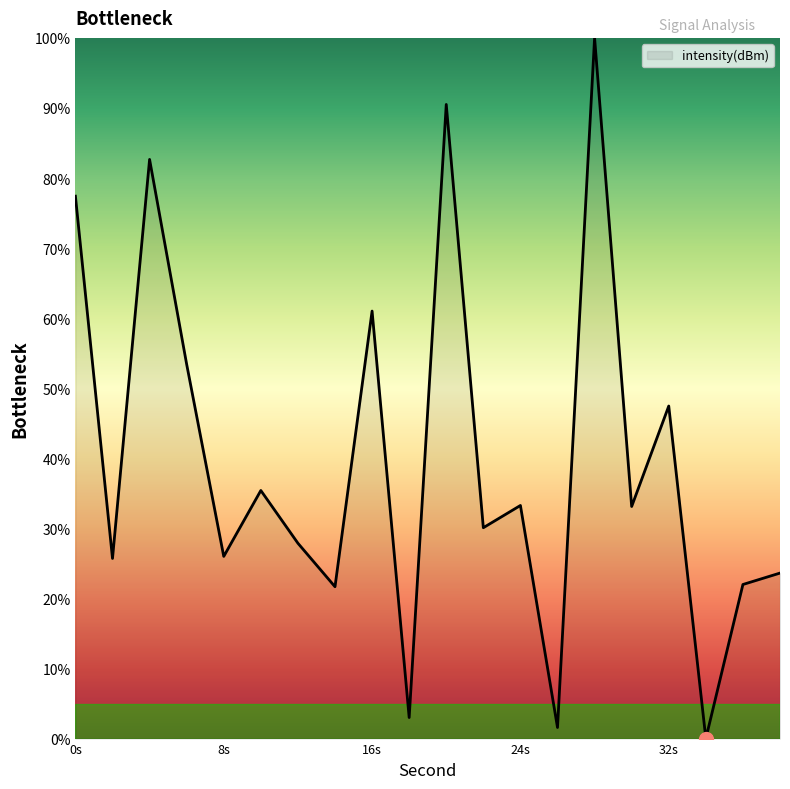

What is the difference between the maximum and second lowest values?

98.4